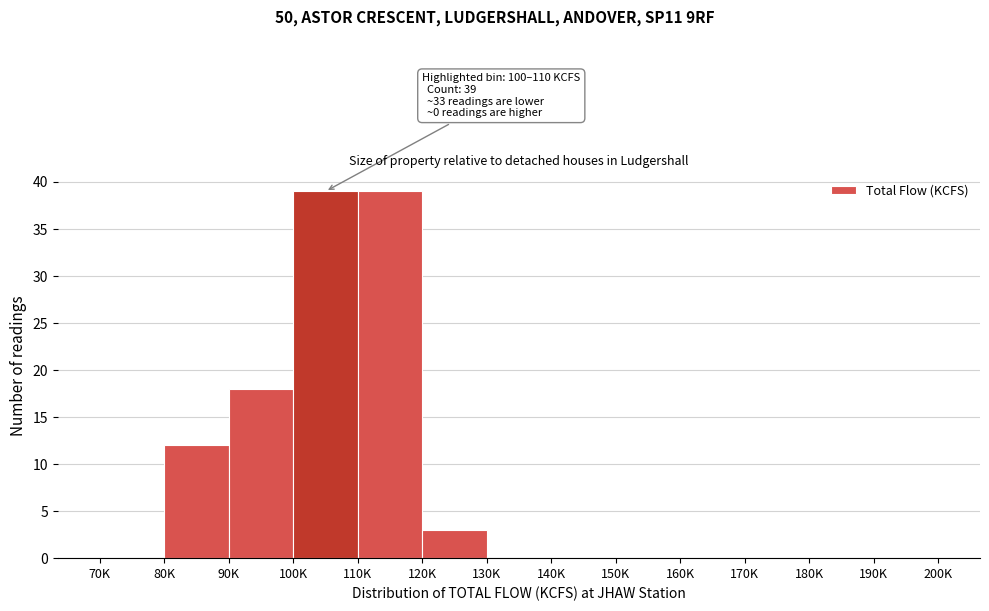

Reading right to left, extract all data points from this chart.

190K=0	180K=0	170K=0	160K=0	150K=0	140K=0	130K=0	120K=3	110K=39	100K=39	90K=18	80K=12	70K=0